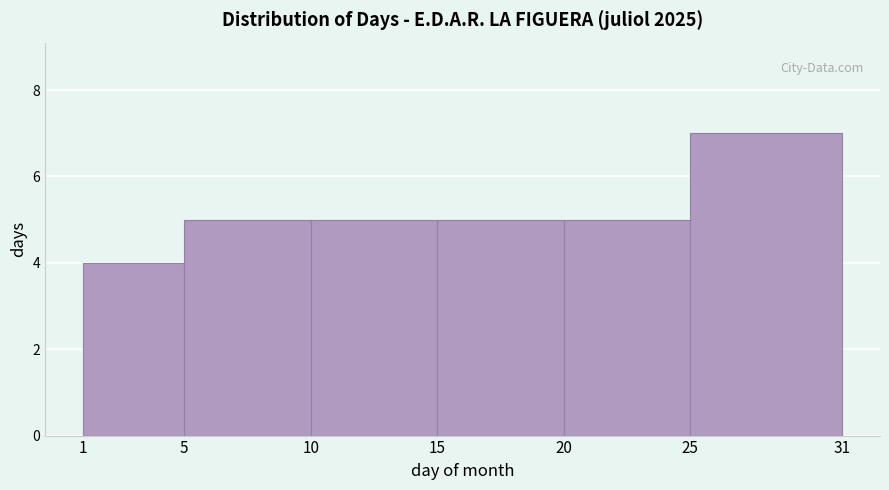

Which range on the x-axis has the tallest bar?

25 to 31